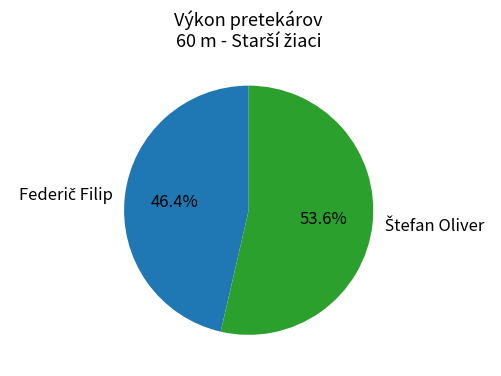

How many segments does this pie chart have?

2